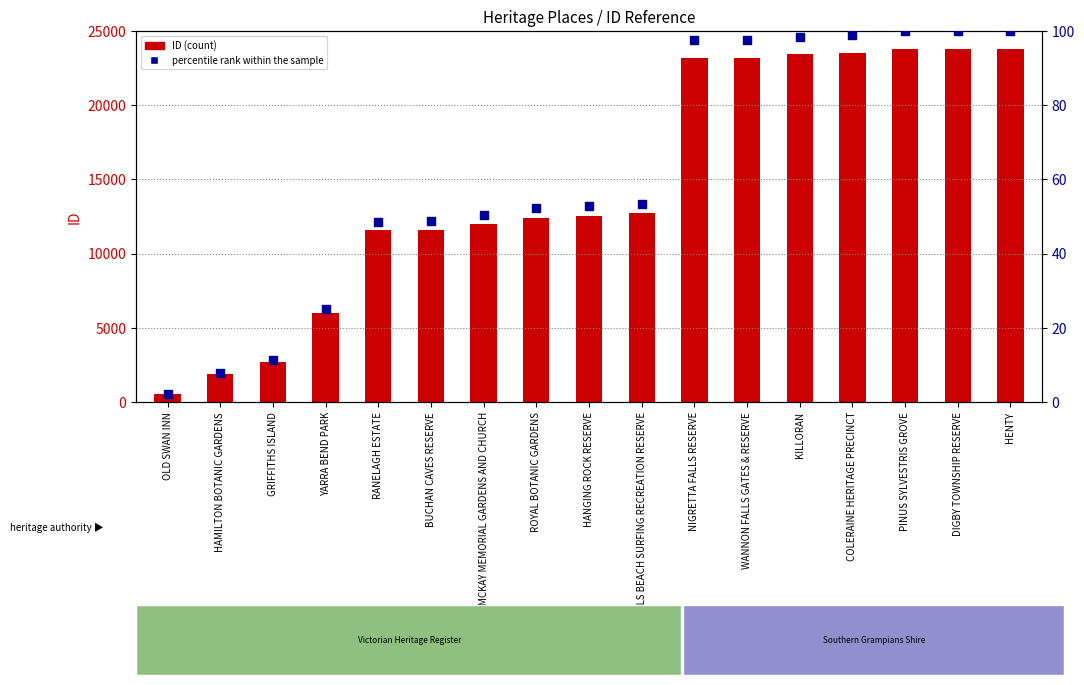

Which series contains the highest Y value?

ID (count)